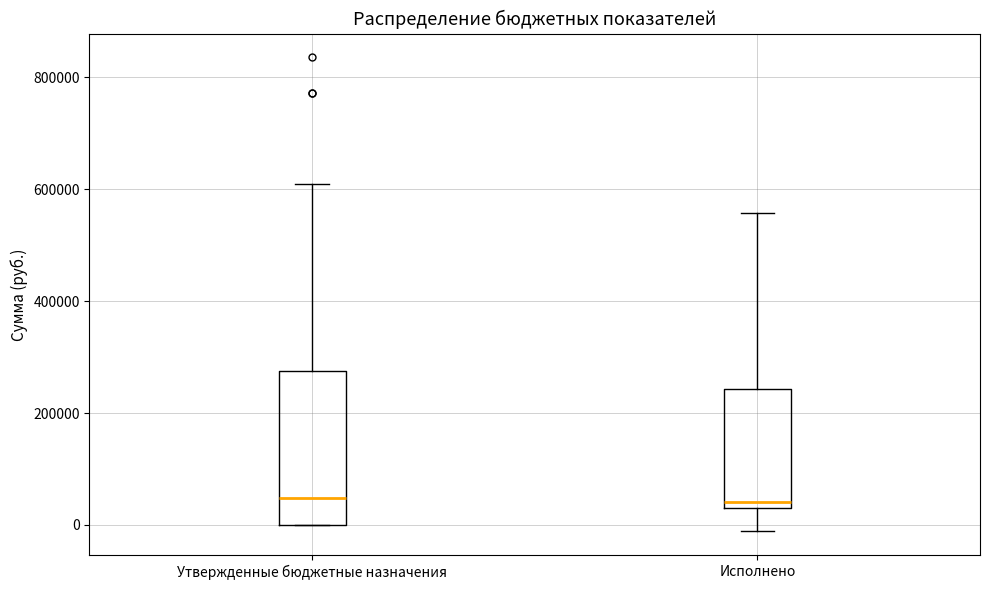

Reading left to right, transcribe this box plot: for each box, give where its median line is, the range the box spans, and where its two whiskers end, as read against the y-axis. The values are not printed on the chart, so give them approximately, as read against the axis.

Утвержденные бюджетные назначения: median 40000, box 0 to 280000, whiskers 0 to 600000
Исполнено: median 40000 (just above the box's lower edge), box 40000 to 240000, whiskers -20000 to 560000